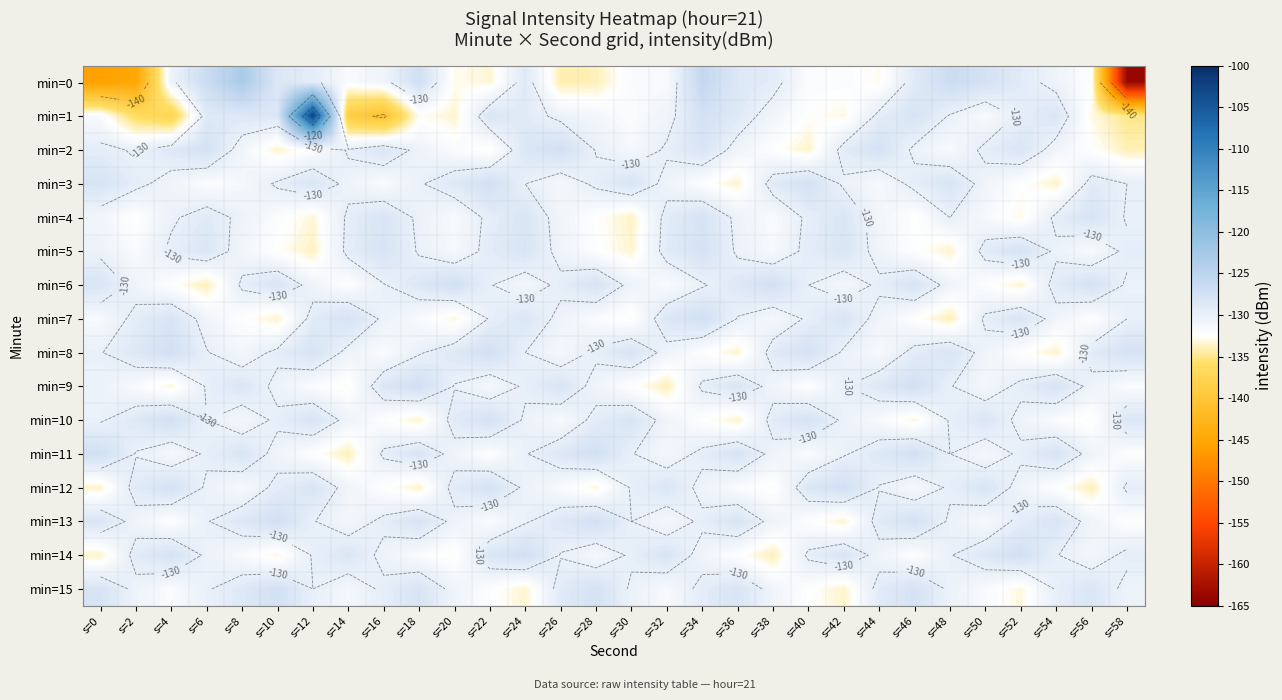

The min=4 series shows -57.4 at s=26. True or false?

False